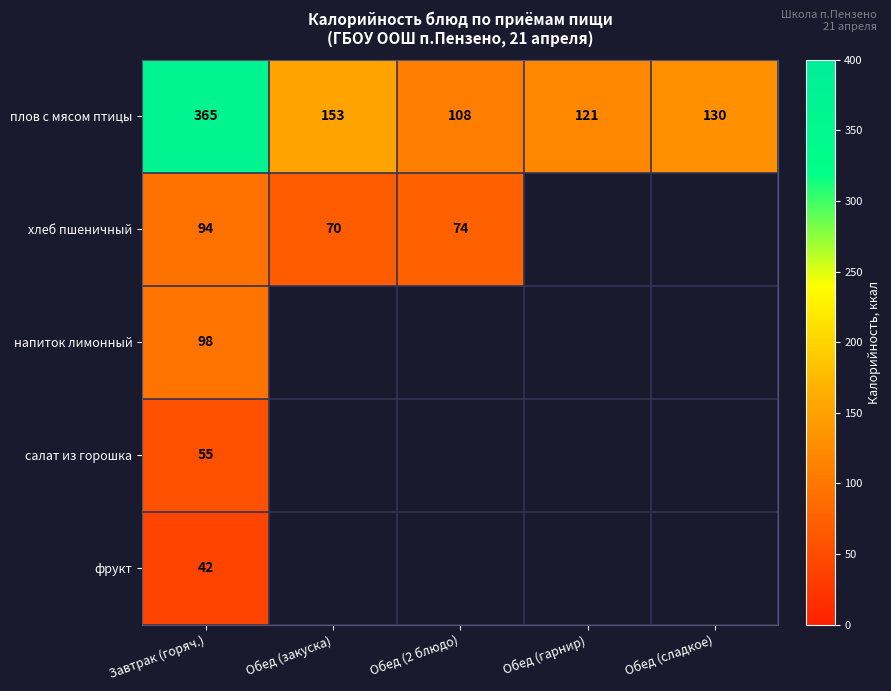

What is the lowest value of the плов с мясом птицы series?

108